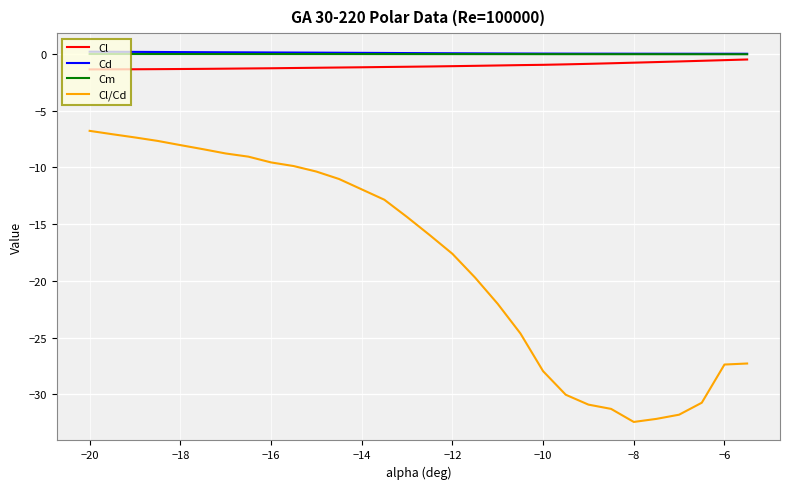

Which series has the largest range (max minus min)?

Cl/Cd